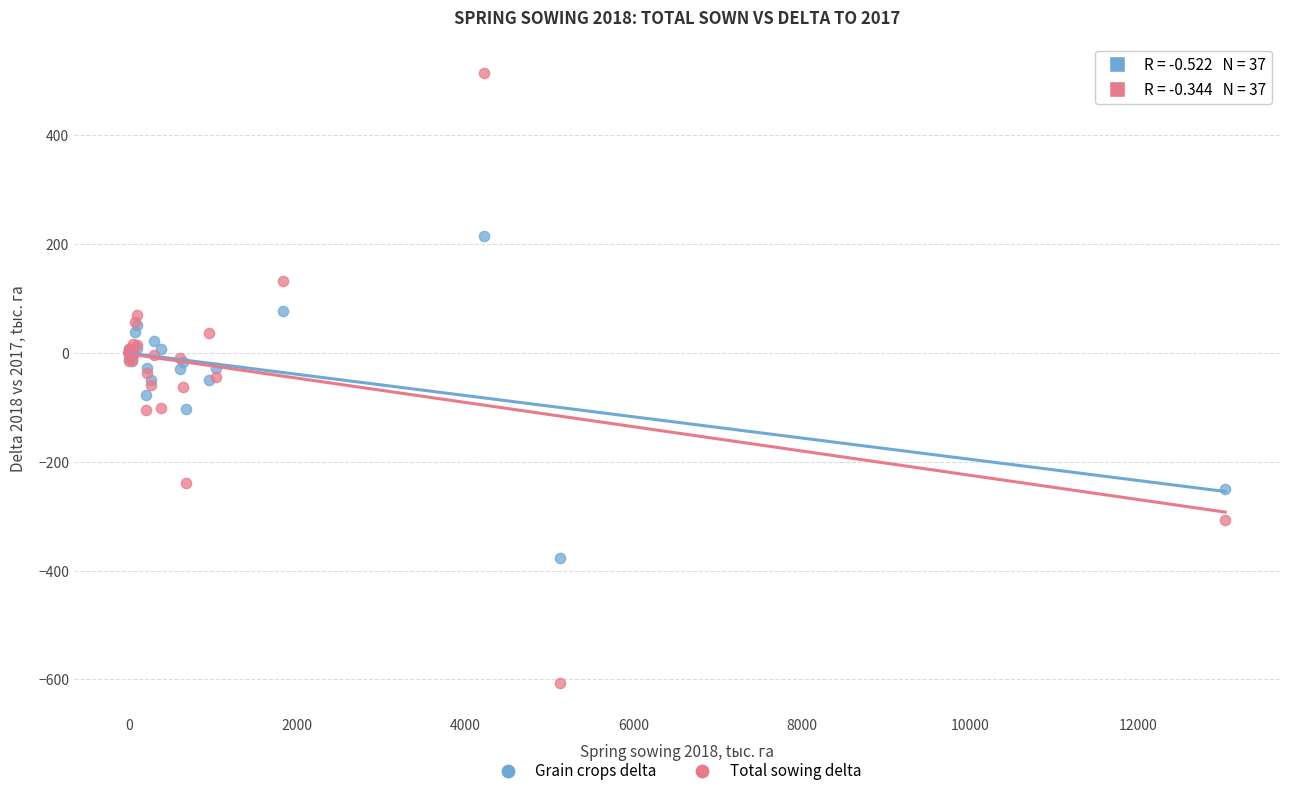

Which series reaches the maximum Y coordinate?

Total sowing delta